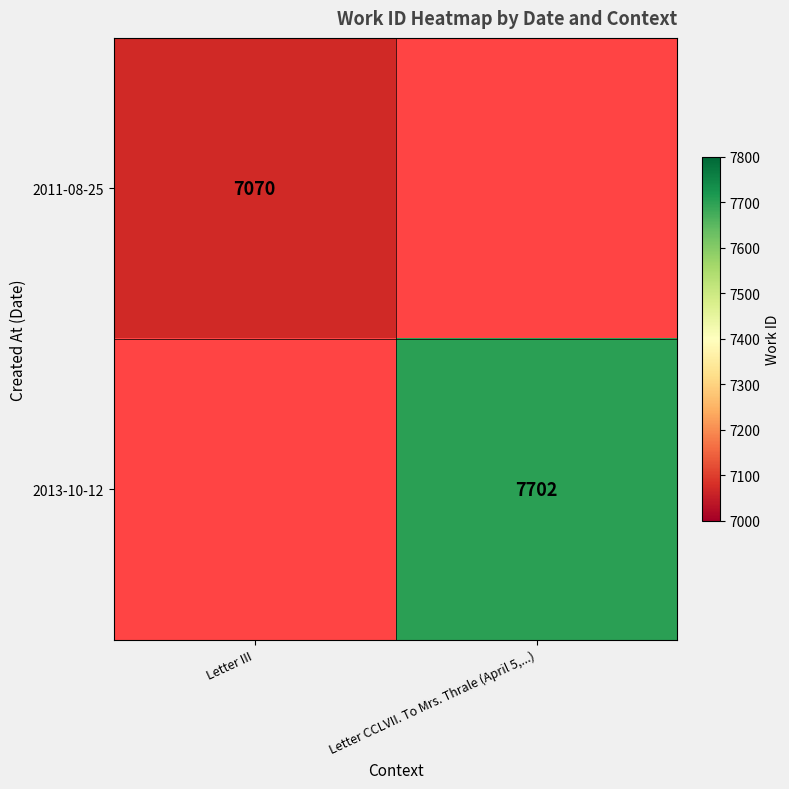

How many distinct data groups are displayed?

2